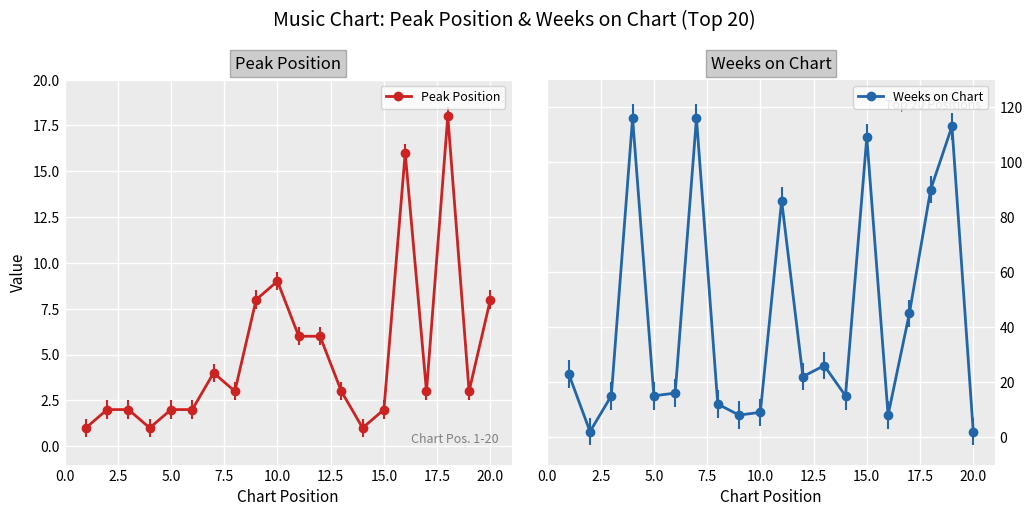

How many interior local valleys does the Weeks on Chart series have?

6